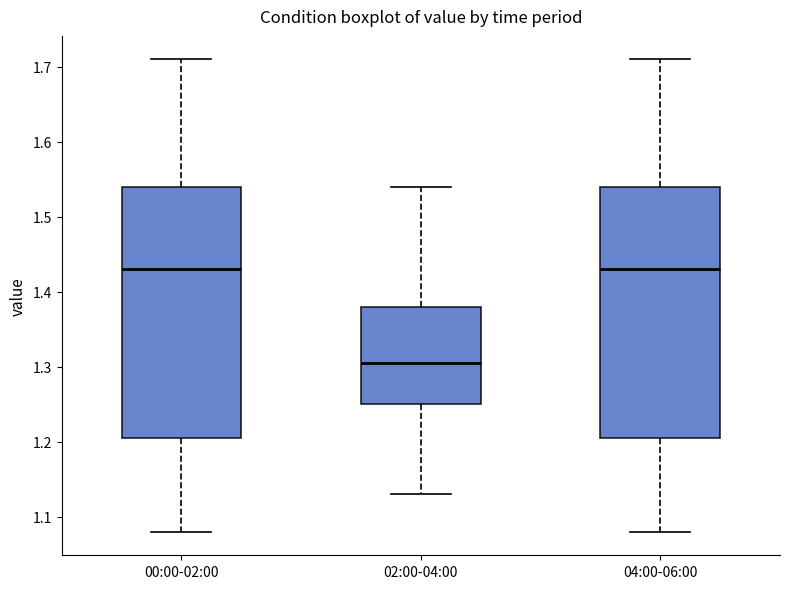

Reading left to right, transcribe this box plot: for each box, give where its median line is, the range the box spans, and where its two whiskers end, as read against the y-axis. The values are not printed on the chart, so give them approximately, as read against the axis.

00:00-02:00: median 1.43, box 1.21 to 1.54, whiskers 1.08 to 1.71
02:00-04:00: median 1.31, box 1.25 to 1.38, whiskers 1.13 to 1.54
04:00-06:00: median 1.43, box 1.21 to 1.54, whiskers 1.08 to 1.71